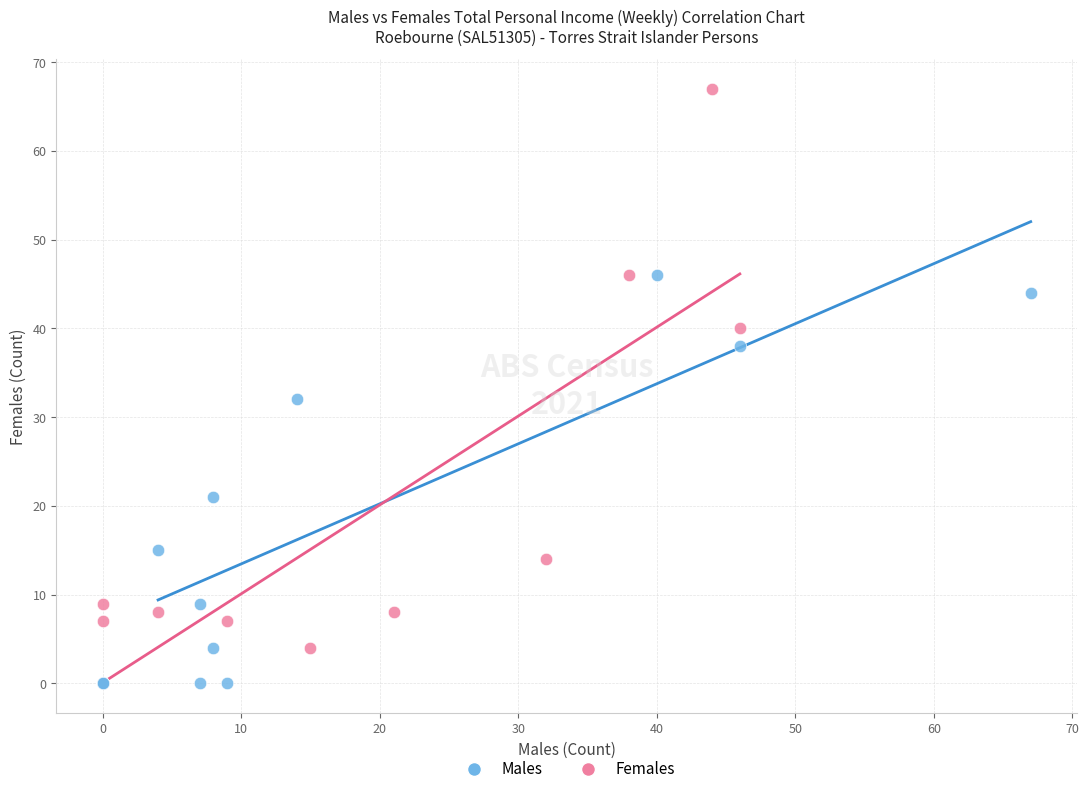

Which series contains the highest Y value?

Females